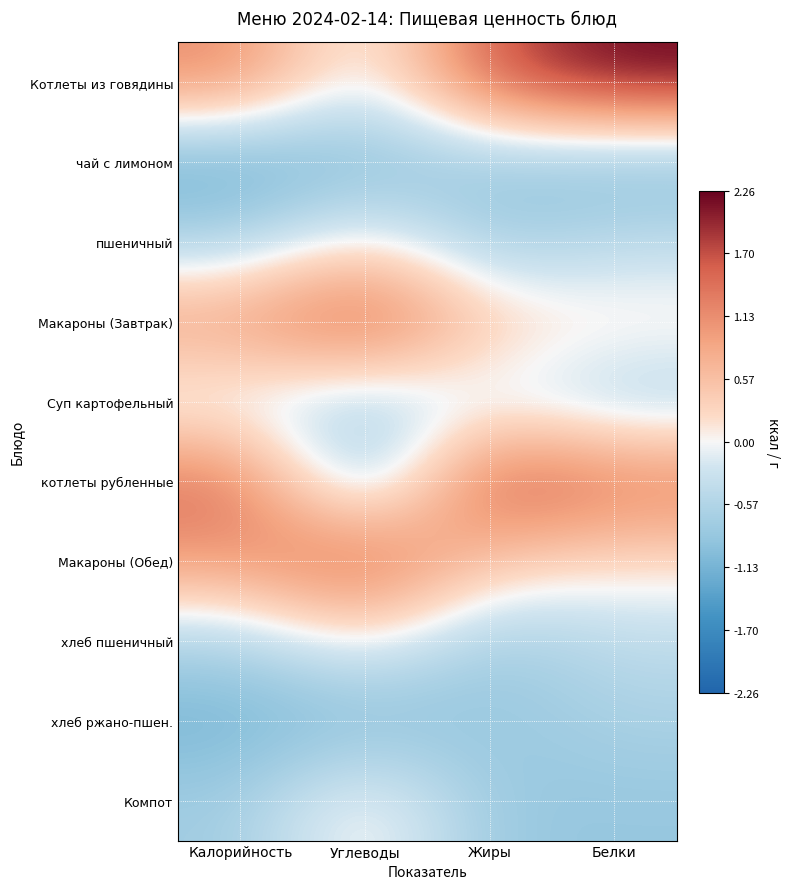

Which has a higher value, Жиры or Калорийность?

Жиры